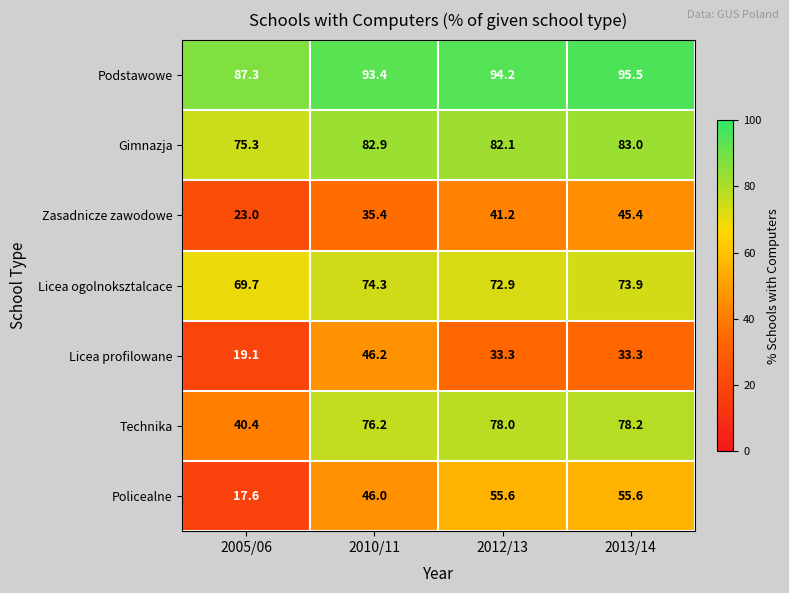

At which category does the chart reach its peak across all series?

2013/14